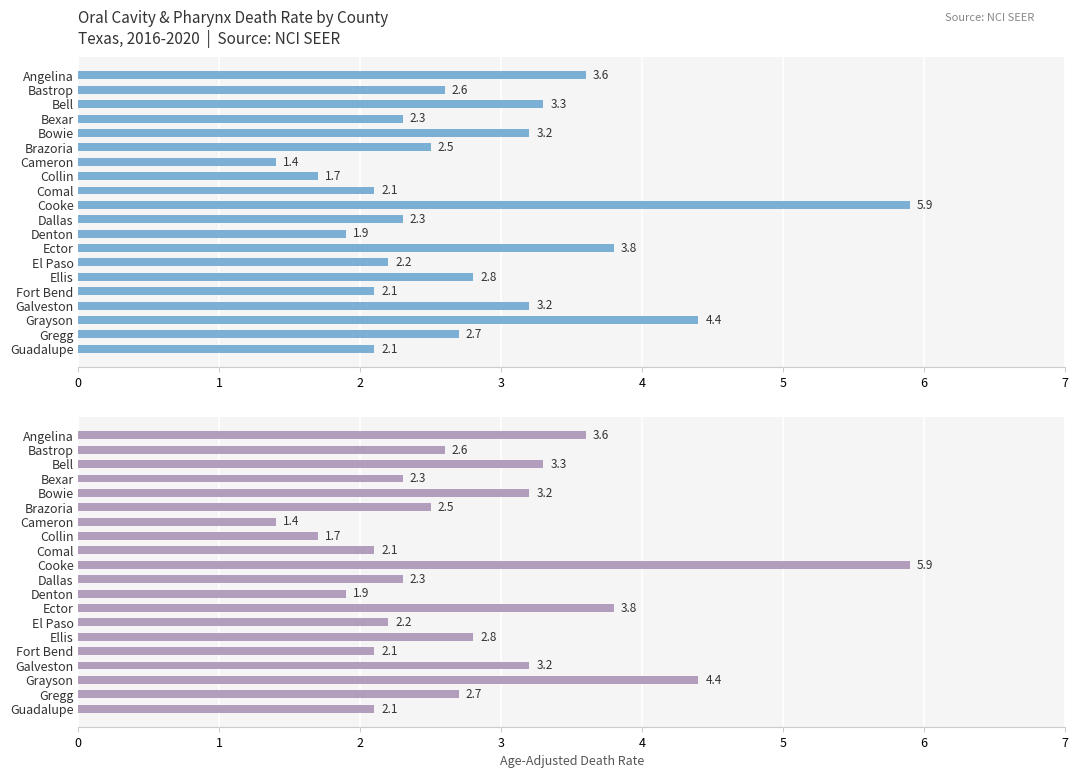

What is the maximum value shown in the chart?

5.9